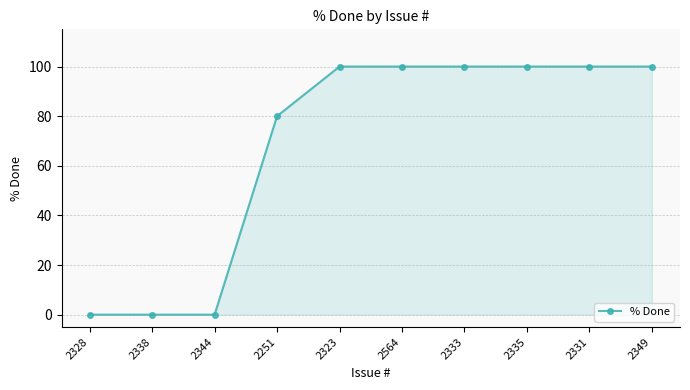

What is the difference between the maximum and second lowest values?

100